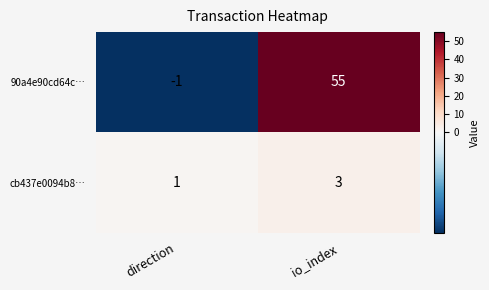

Is it true that cb437e0094b8… equals 3 at io_index?

True